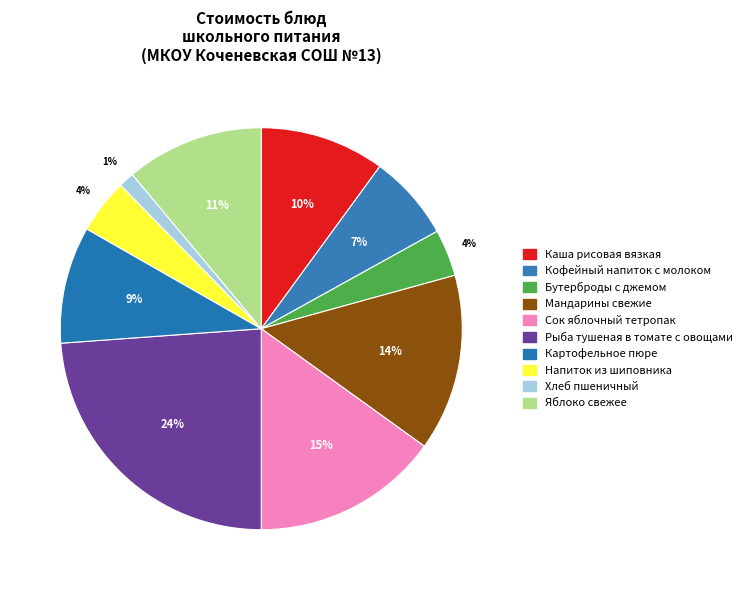

Rank the categories by value from highest to lowest.

Рыба тушеная в томате с овощами, Сок яблочный тетропак, Мандарины свежие, Яблоко свежее, Каша рисовая вязкая, Картофельное пюре, Кофейный напиток с молоком, Напиток из шиповника, Бутерброды с джемом, Хлеб пшеничный